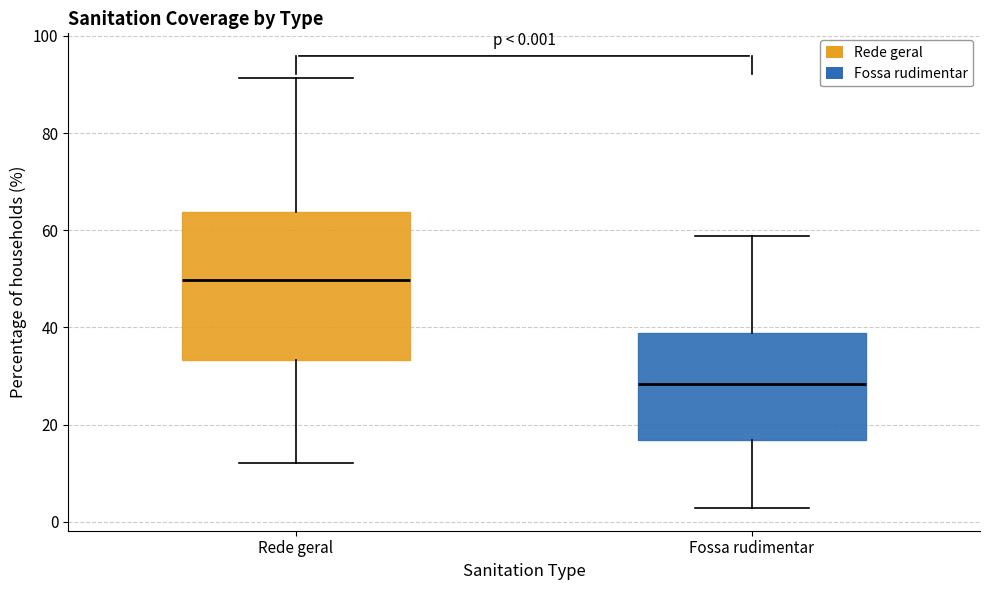

Comparing the boxes themselves (not the whiskers), which one is the tallest?

Rede geral